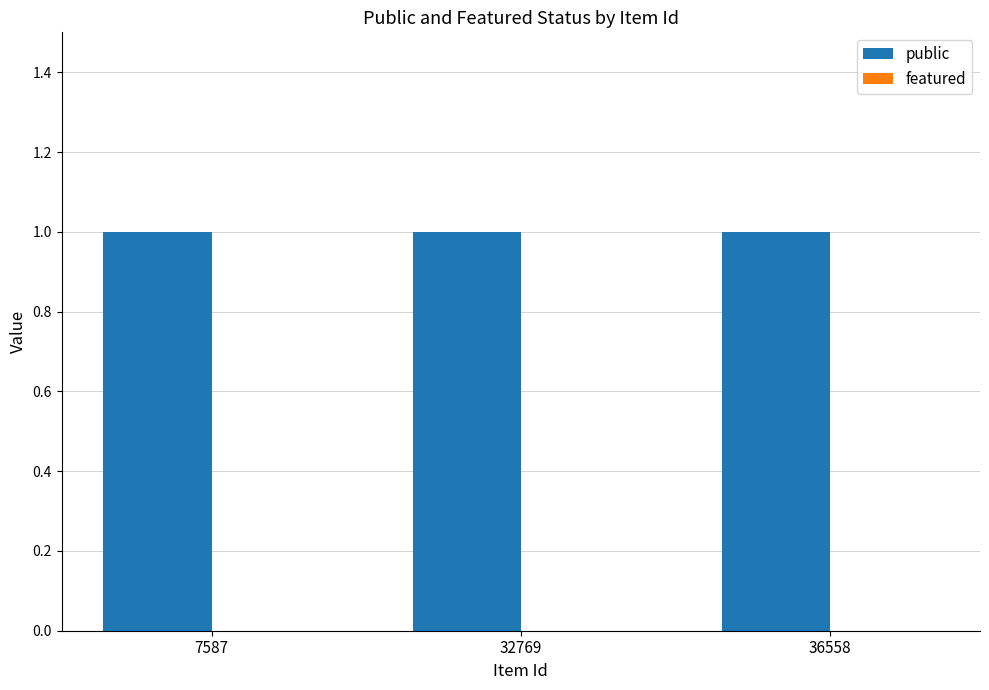

Reading left to right, extract all data points from this chart.

public: 1	1	1
featured: 0	0	0